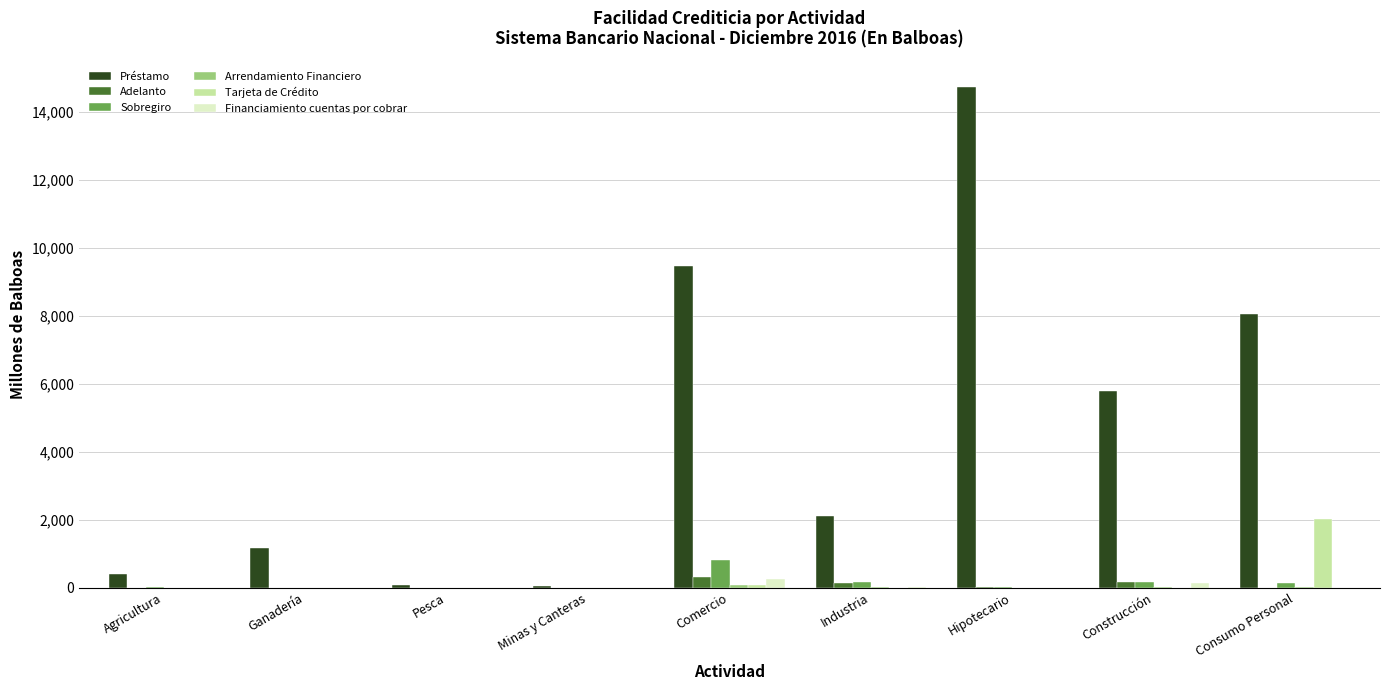

What is the sum of all Sobregiro values?

1297.4